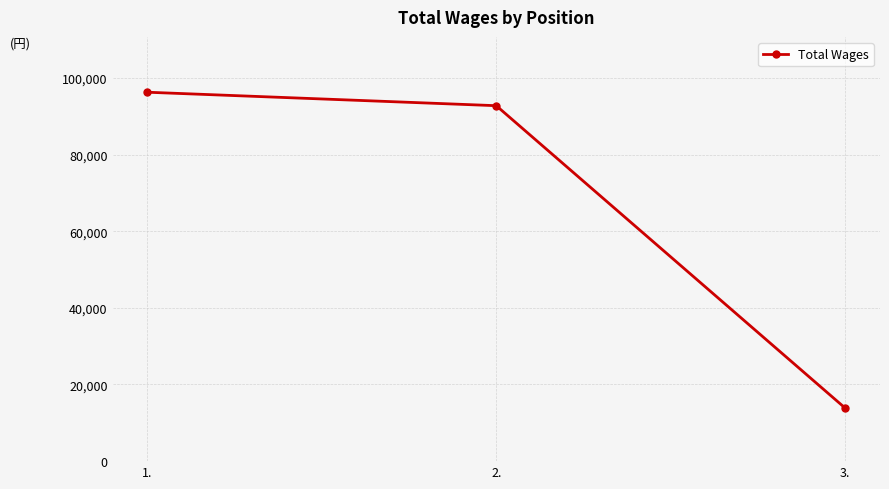

What is the label of the 2nd point from the left?

2.